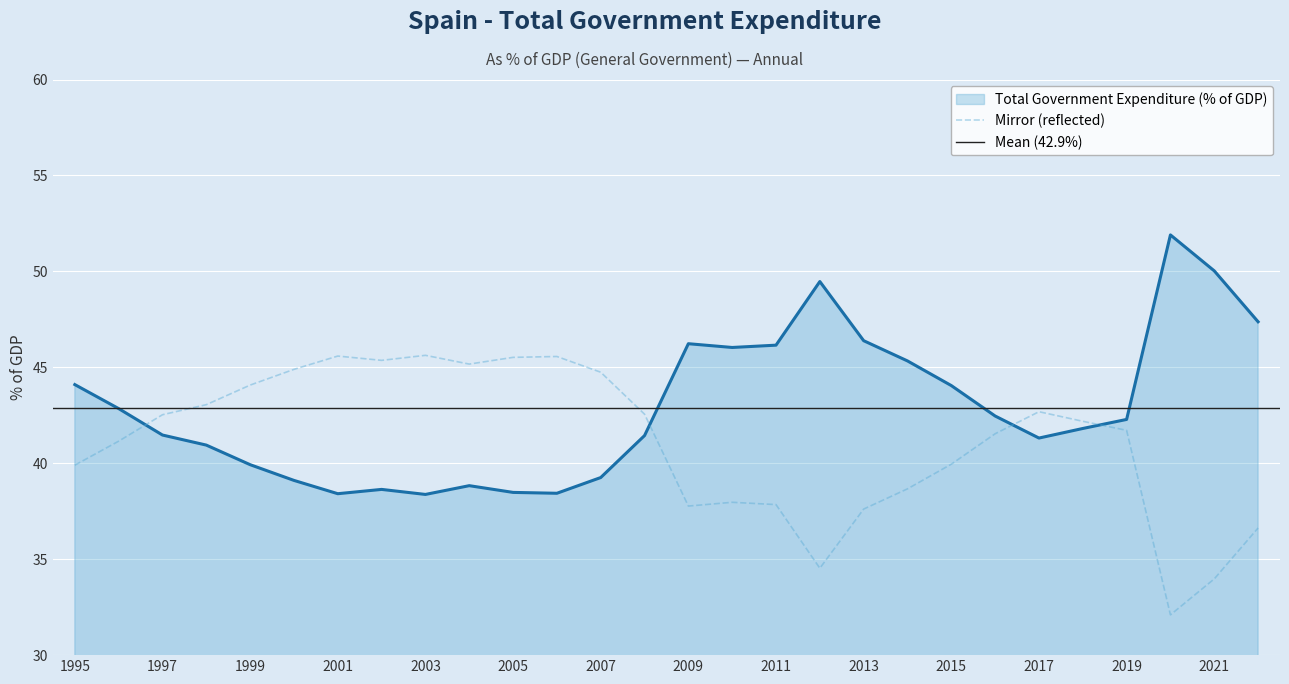

How many data points are less than 42?

14